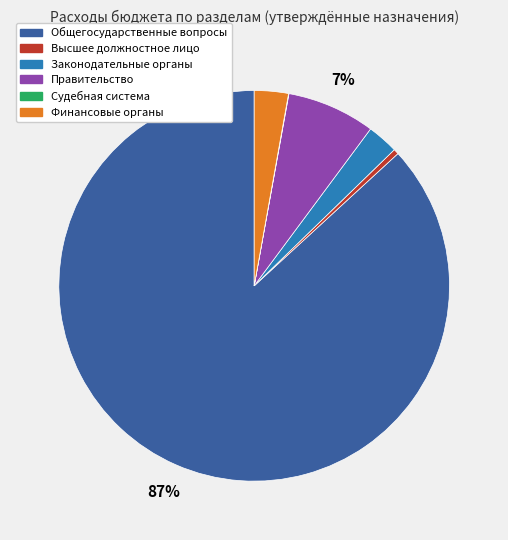

Is there a majority slice in this chart?

Yes